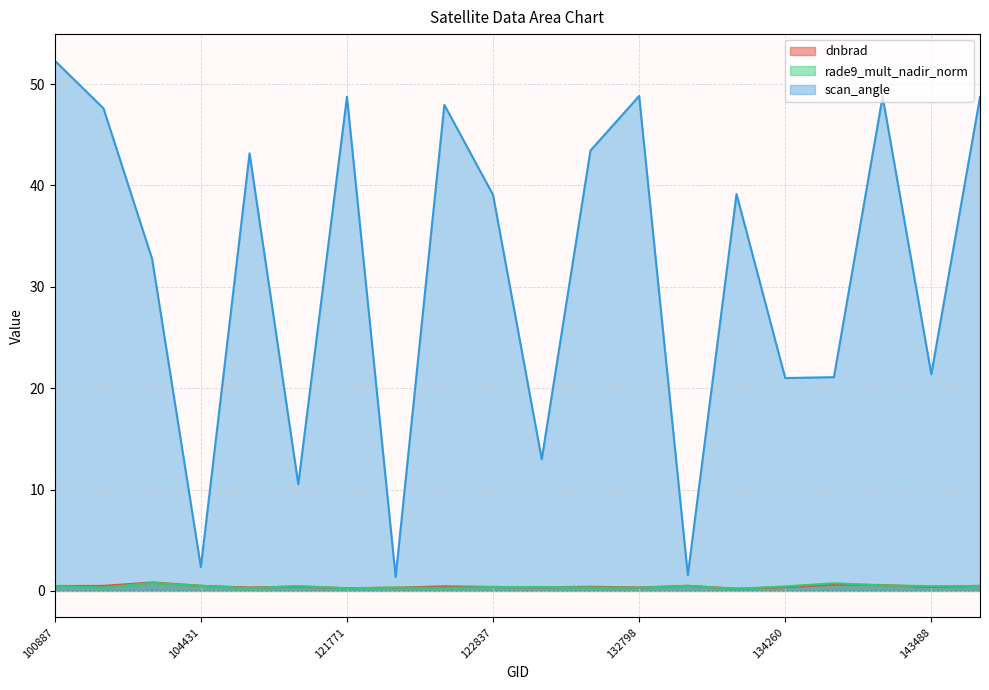

Where does the scan_angle series first go above 39?

100887